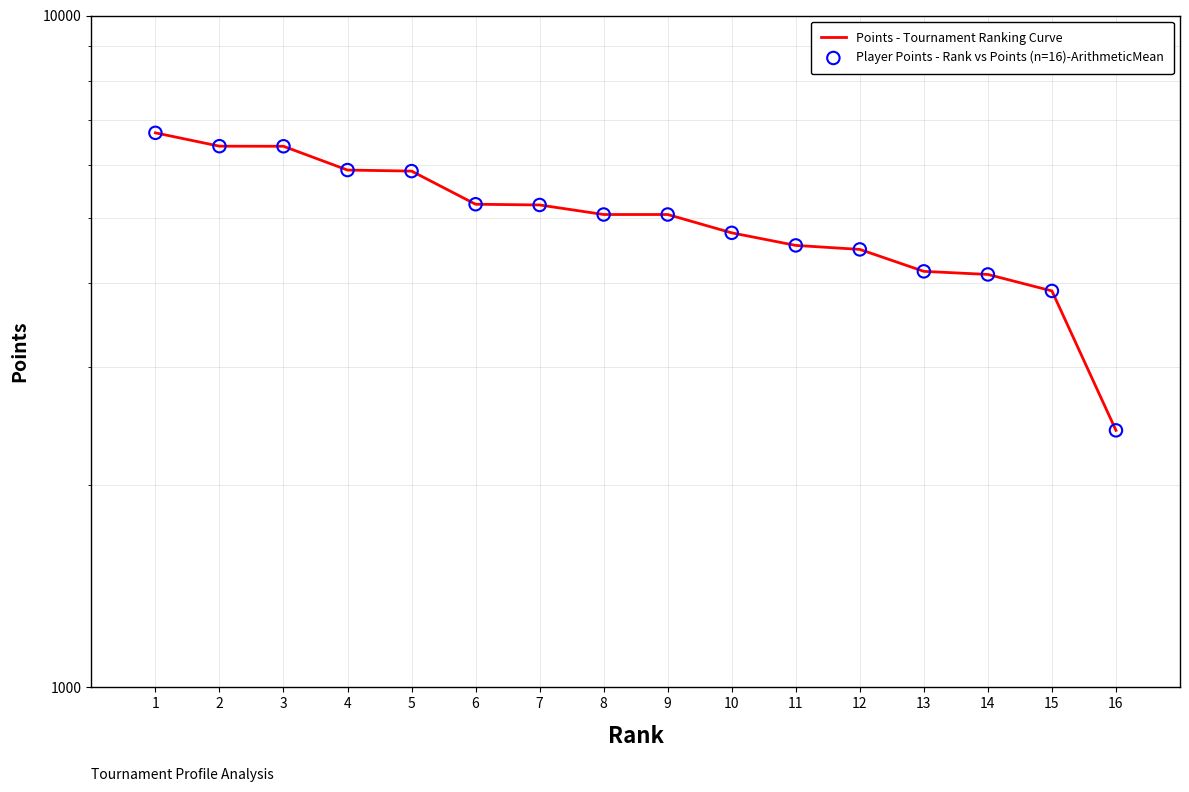

What are all the series names shown in the legend?

Points - Tournament Ranking Curve, Player Points - Rank vs Points (n=16)-ArithmeticMean